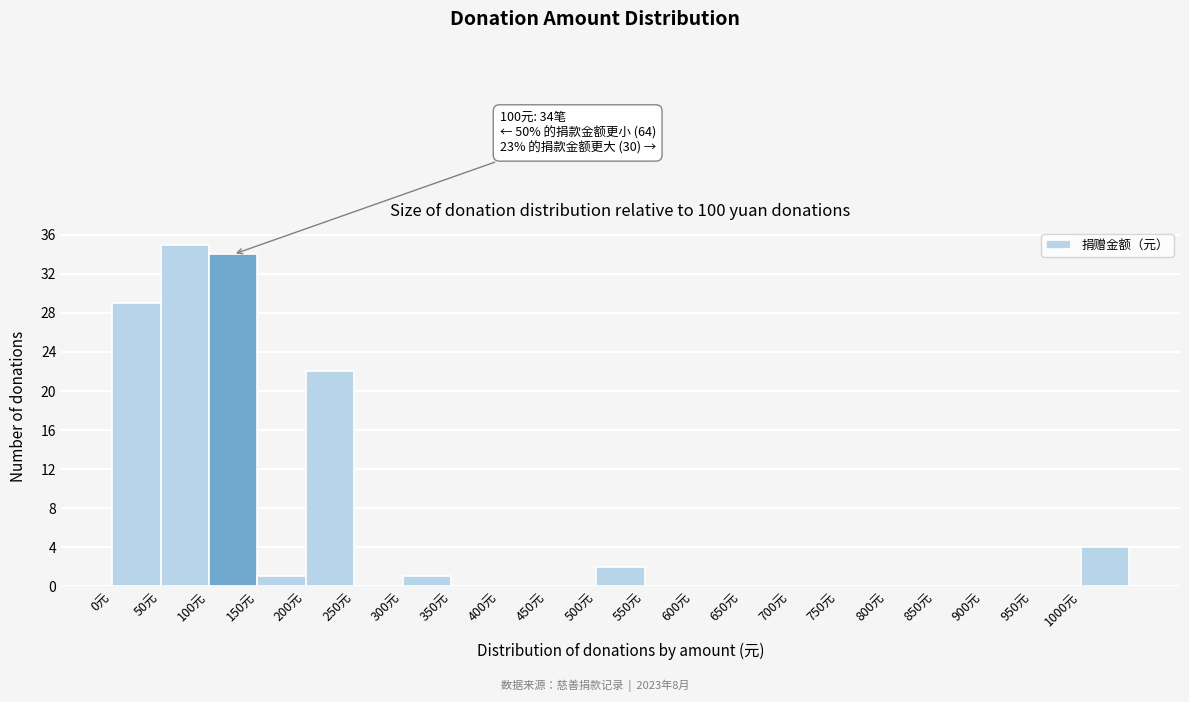

Over which range of the x-axis is the bar tallest?

50 to 100